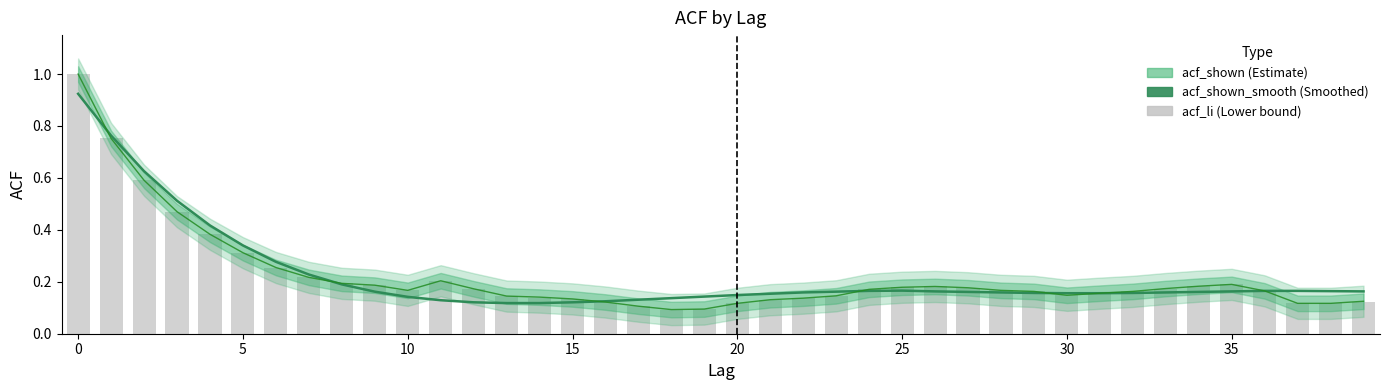

Reading left to right, what are all the values shown in this chart?

acf_shown_smooth: 0.9	0.8	0.6	0.5	0.4	0.3	0.3	0.2	0.2	0.2	0.1	0.1	0.1	0.1	0.1	0.1	0.1	0.1	0.1	0.1	0.1	0.2	0.2	0.2	0.2	0.2	0.2	0.2	0.2	0.2	0.2	0.2	0.2	0.2	0.2	0.2	0.2	0.2	0.2	0.2
acf_shown: 1.0	0.8	0.6	0.5	0.4	0.3	0.3	0.2	0.2	0.2	0.2	0.2	0.2	0.1	0.1	0.1	0.1	0.1	0.1	0.1	0.1	0.1	0.1	0.1	0.2	0.2	0.2	0.2	0.2	0.2	0.1	0.2	0.2	0.2	0.2	0.2	0.2	0.1	0.1	0.1
acf_li: 1.0	0.8	0.6	0.5	0.4	0.3	0.3	0.2	0.2	0.2	0.2	0.2	0.2	0.1	0.1	0.1	0.1	0.1	0.1	0.1	0.1	0.1	0.1	0.1	0.2	0.2	0.2	0.2	0.2	0.2	0.1	0.2	0.2	0.2	0.2	0.2	0.2	0.1	0.1	0.1